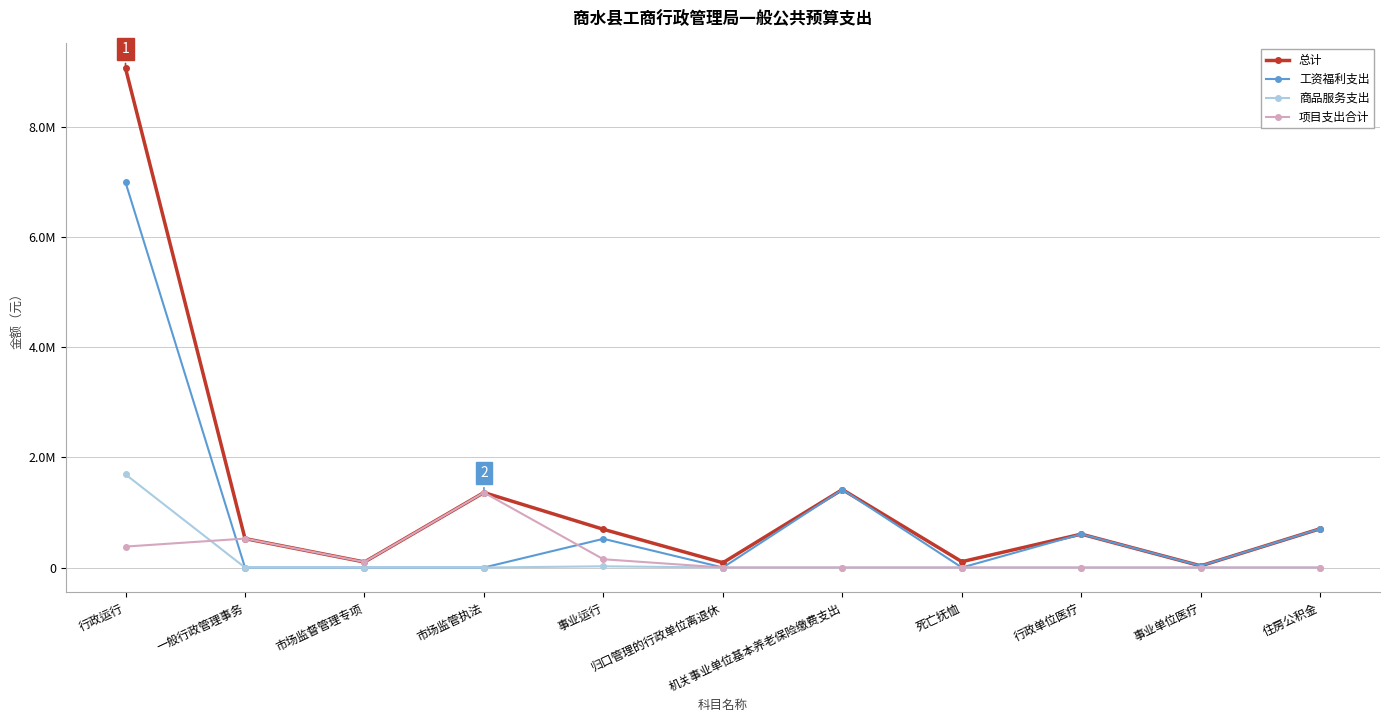

Reading left to right, extract all data points from this chart.

总计: 行政运行=9057321.9	一般行政管理事务=525000.0	市场监督管理专项=100000.0	市场监管执法=1360000.0	事业运行=693116.2	归口管理的行政单位离退休=86979.0	机关事业单位基本养老保险缴费支出=1414396.8	死亡抚恤=105792.0	行政单位医疗=605977.2	事业单位医疗=29997.5	住房公积金=704180.4
工资福利支出: 行政运行=6987957.0	一般行政管理事务=0.0	市场监督管理专项=0.0	市场监管执法=0.0	事业运行=520836.0	归口管理的行政单位离退休=0.0	机关事业单位基本养老保险缴费支出=1414396.8	死亡抚恤=0.0	行政单位医疗=605977.2	事业单位医疗=29997.5	住房公积金=704180.4
商品服务支出: 行政运行=1689364.9	一般行政管理事务=0.0	市场监督管理专项=0.0	市场监管执法=0.0	事业运行=22280.2	归口管理的行政单位离退休=0.0	机关事业单位基本养老保险缴费支出=0.0	死亡抚恤=0.0	行政单位医疗=0.0	事业单位医疗=0.0	住房公积金=0.0
项目支出合计: 行政运行=380000.0	一般行政管理事务=525000.0	市场监督管理专项=100000.0	市场监管执法=1360000.0	事业运行=150000.0	归口管理的行政单位离退休=0.0	机关事业单位基本养老保险缴费支出=0.0	死亡抚恤=0.0	行政单位医疗=0.0	事业单位医疗=0.0	住房公积金=0.0